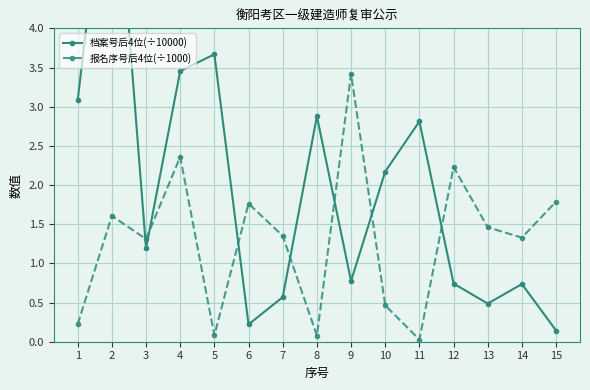

What is the spread (max minus min) of values at 13?

1.0